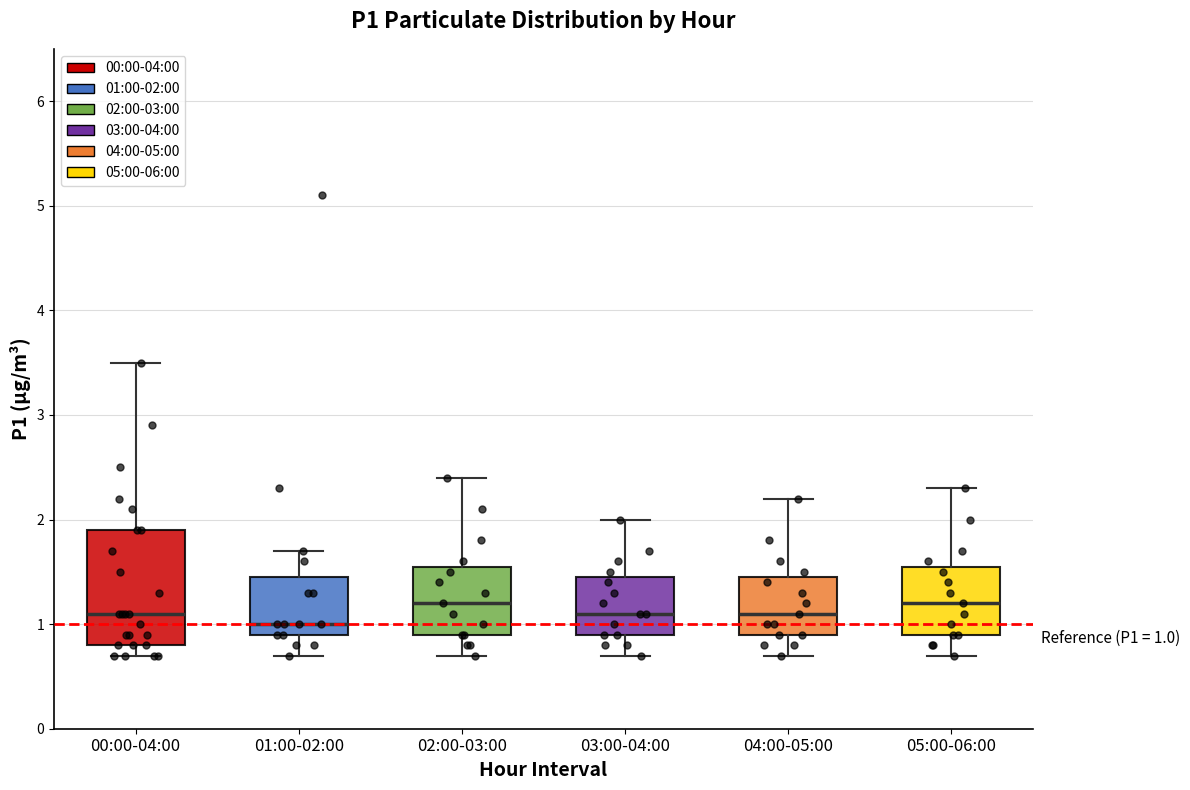

Which box has the lowest median line?

01:00-02:00